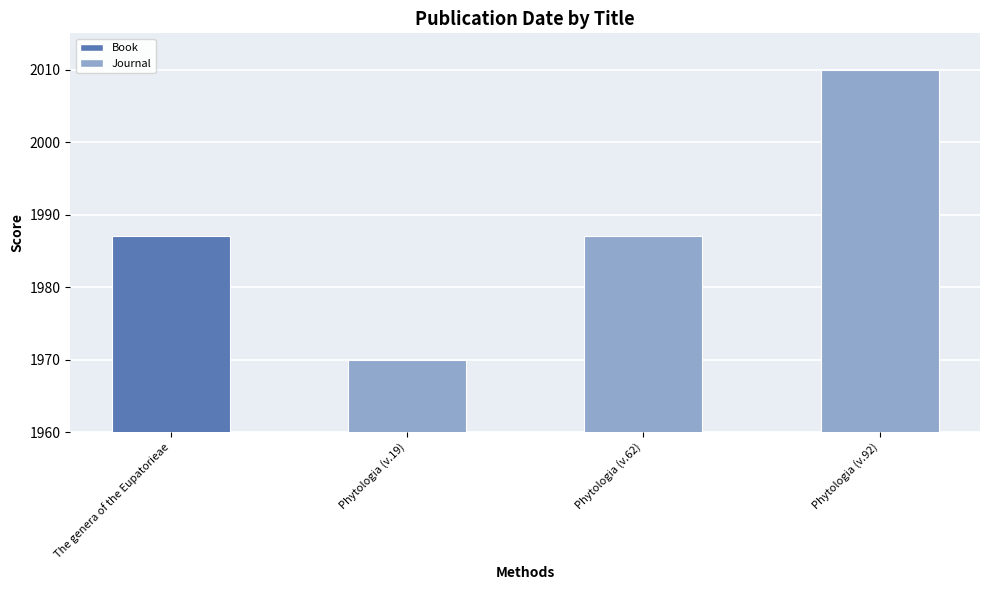

What position from the right is Phytologia (v.92)?

1